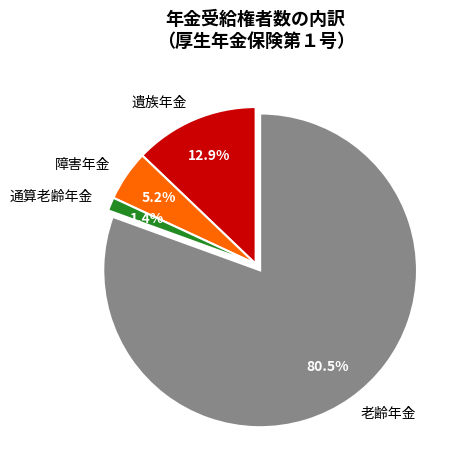

Combined, what portion of the pie is 老齢年金 and 遺族年金?

93.4%